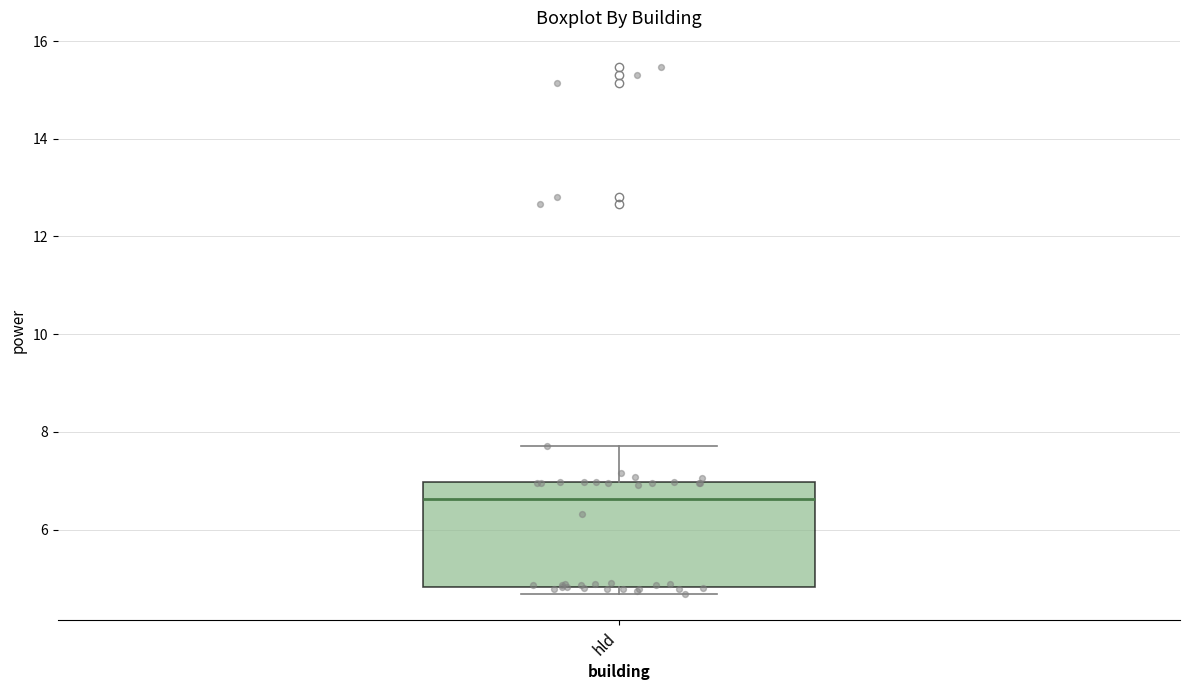

Transcribe this box plot: give where the median line is, the range the box spans, and where the two whiskers end, as read against the y-axis. The values are not printed on the chart, so give them approximately, as read against the axis.

median 6.6, box 4.8 to 7.0, whiskers 4.6 to 7.8